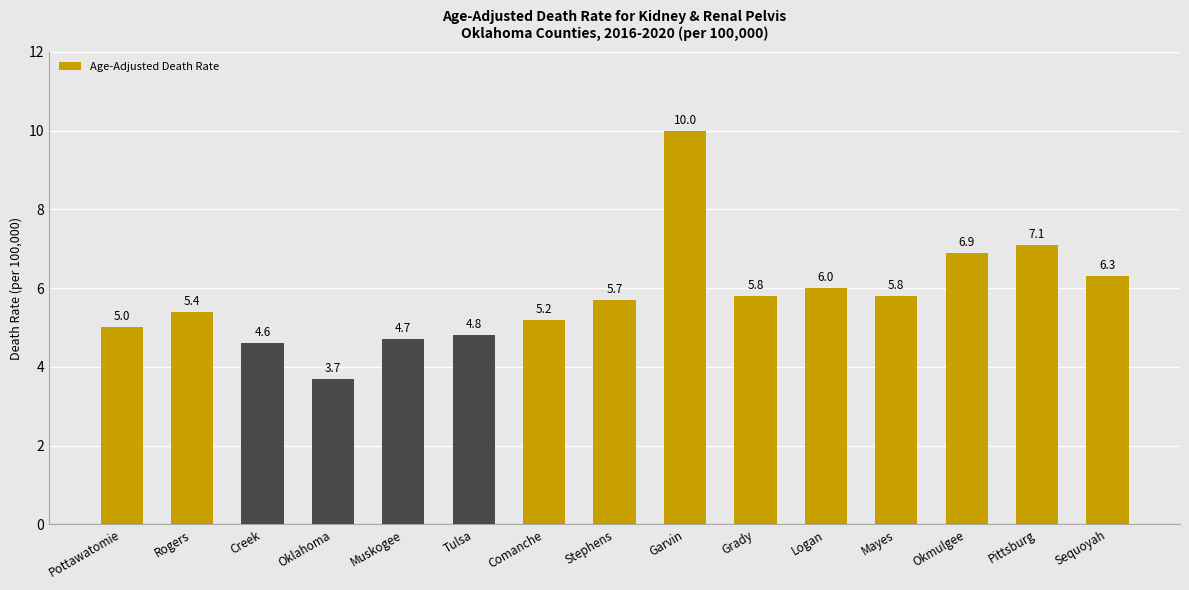

What is the value of the 5th bar from the left?

4.7